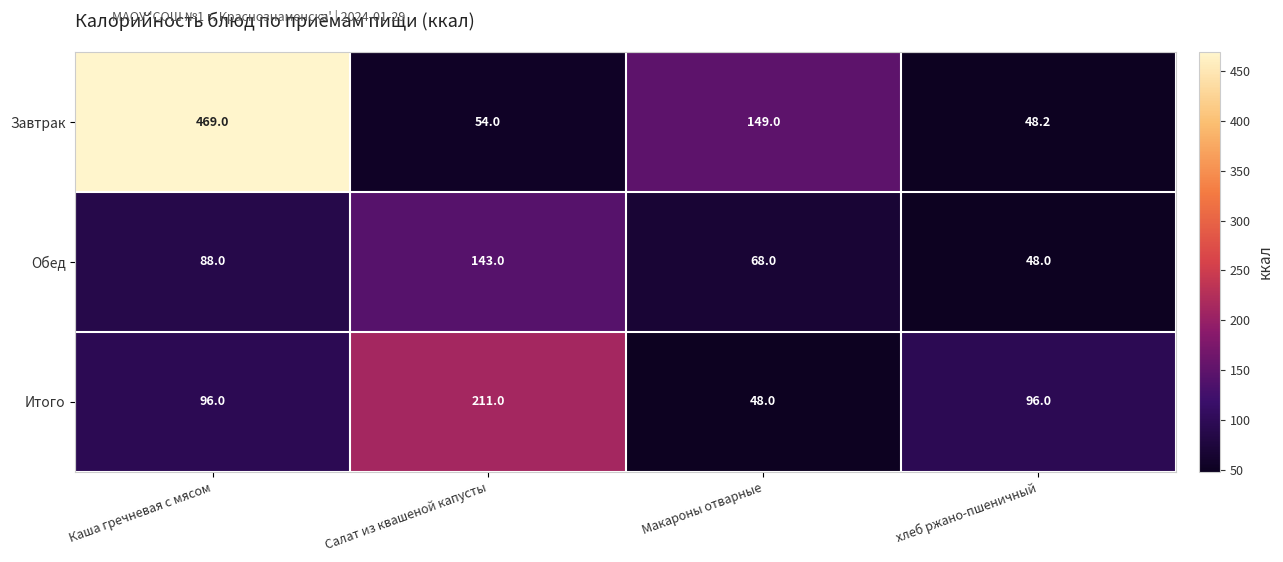

Between Салат из квашеной капусты and хлеб ржано-пшеничный, which series saw the biggest shift?

Итого